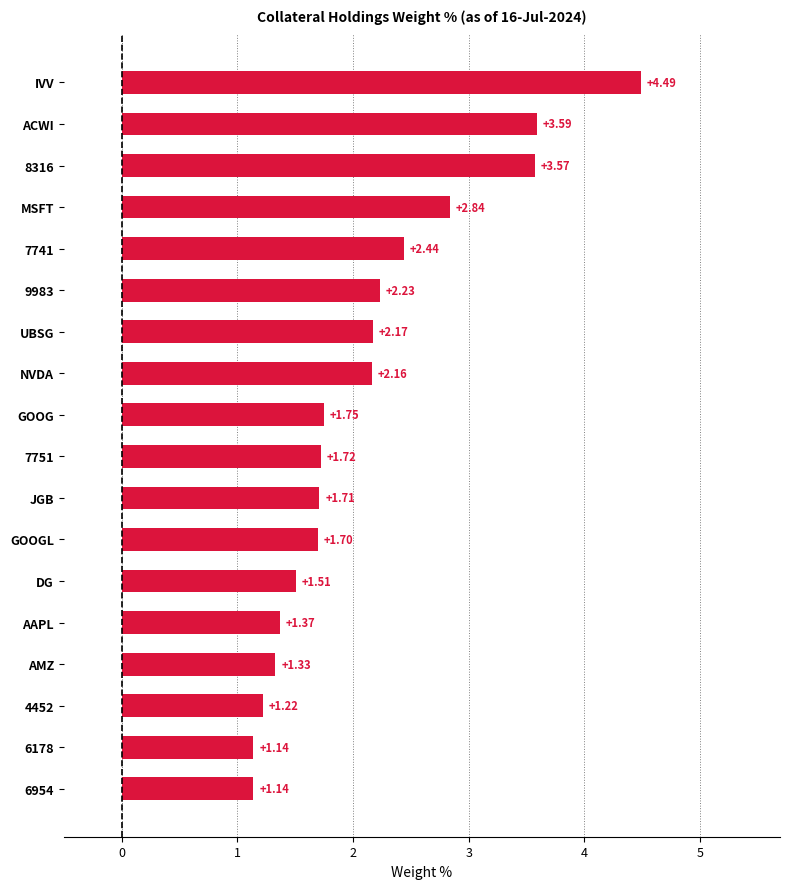

What is the sum of all values?

38.1